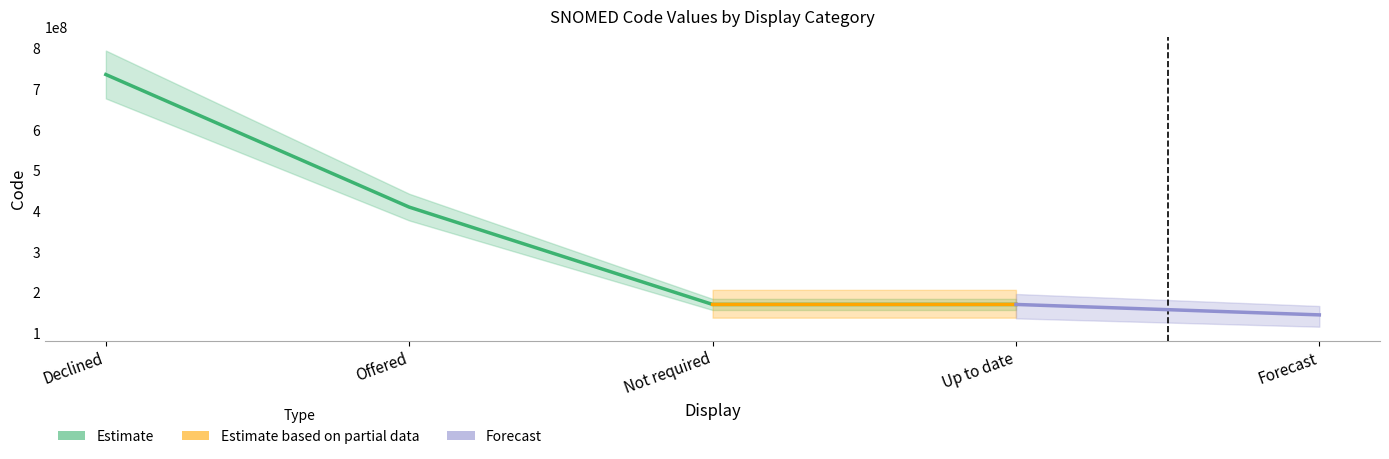

True or false: the data shows 736595007 at Declined.

True